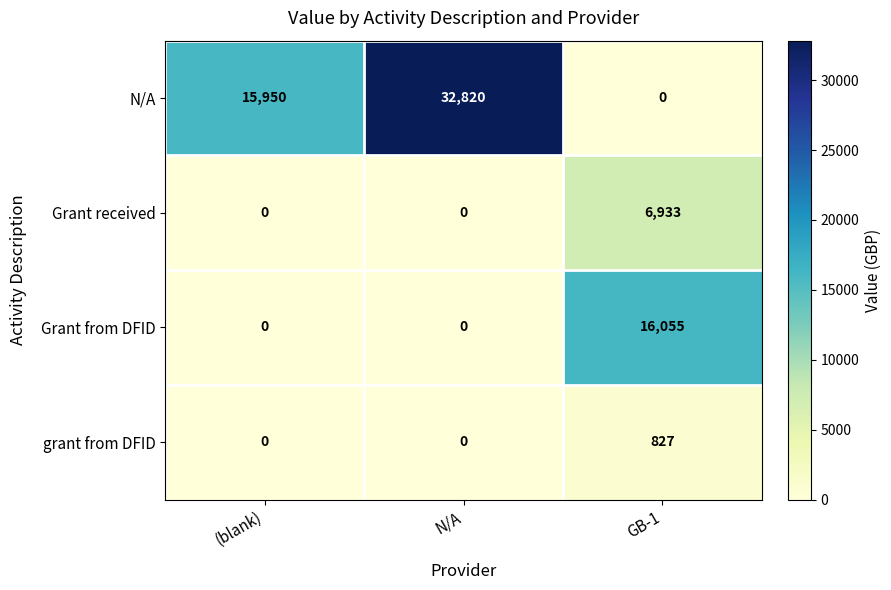

Reading left to right, list all the values displayed in this chart.

N/A: (blank)=15950	N/A=32820	GB-1=0
Grant received: (blank)=0	N/A=0	GB-1=6933
Grant from DFID: (blank)=0	N/A=0	GB-1=16055
grant from DFID: (blank)=0	N/A=0	GB-1=827